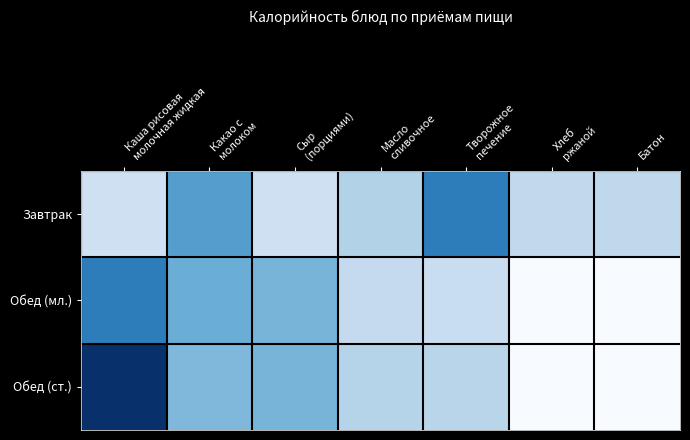

Reading right to left, transcribe all the data shown in this chart.

Завтрак: Батон=56.2	Хлеб
ржаной=54.0	Творожное
печение=144.7	Масло
сливочное=64.7	Сыр
(порциями)=42.0	Какао с
молоком=117.0	Каша рисовая
молочная жидкая=43.3
Обед (мл.): Батон=0.0	Хлеб
ржаной=0.0	Творожное
печение=48.0	Масло
сливочное=52.0	Сыр
(порциями)=97.0	Какао с
молоком=103.0	Каша рисовая
молочная жидкая=144.7
Обед (ст.): Батон=0.0	Хлеб
ржаной=0.0	Творожное
печение=60.0	Масло
сливочное=62.4	Сыр
(порциями)=97.0	Какао с
молоком=92.7	Каша рисовая
молочная жидкая=206.0